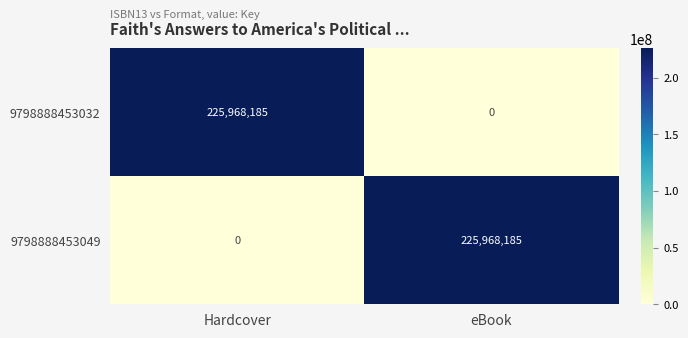

Reading left to right, extract all data points from this chart.

9798888453032: 225968185	0
9798888453049: 0	225968185